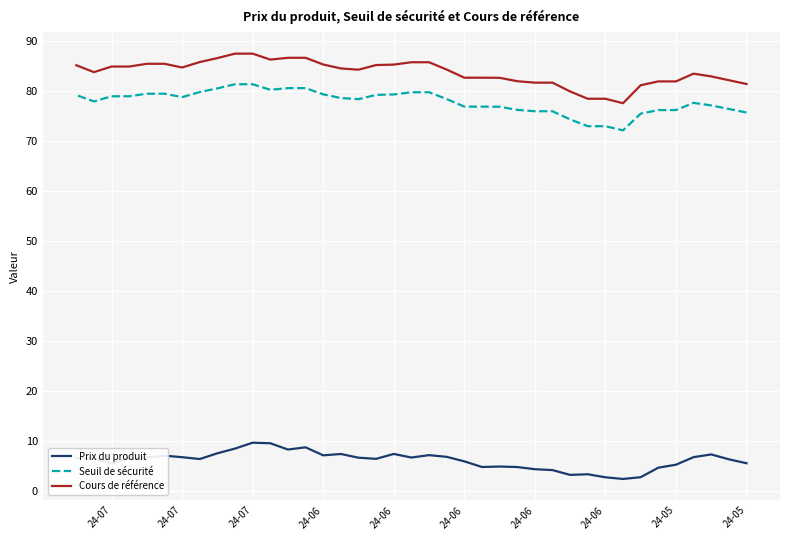

What is the minimum value shown in the chart?

2.4